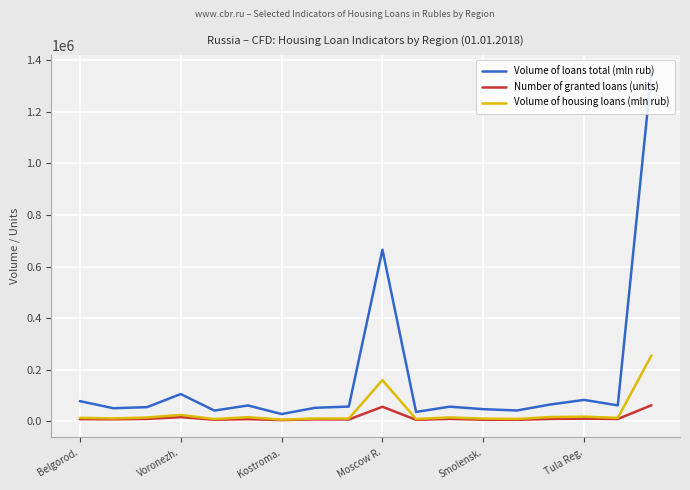

Which series has the largest total across all categories?

Volume of loans total (mln rub)